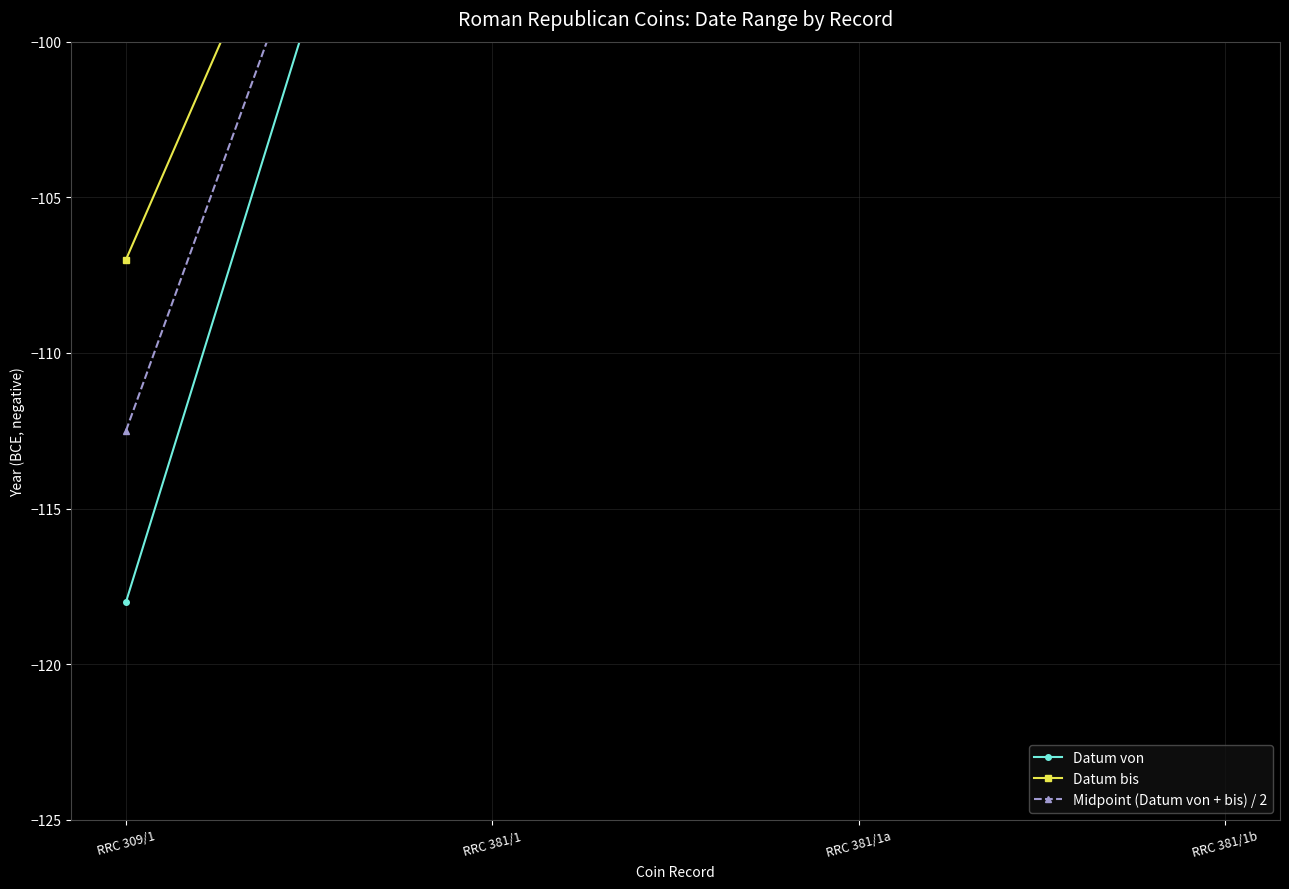

Which series changed the most between RRC 381/1 and RRC 381/1a?

Datum von